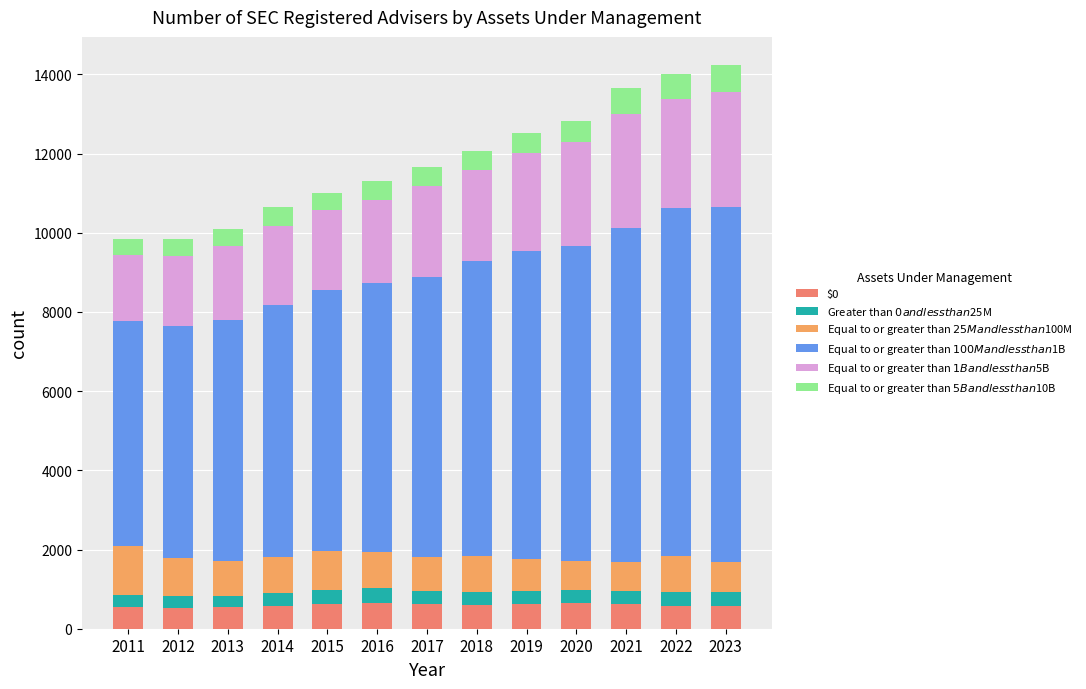

How many bars are there in total?

13